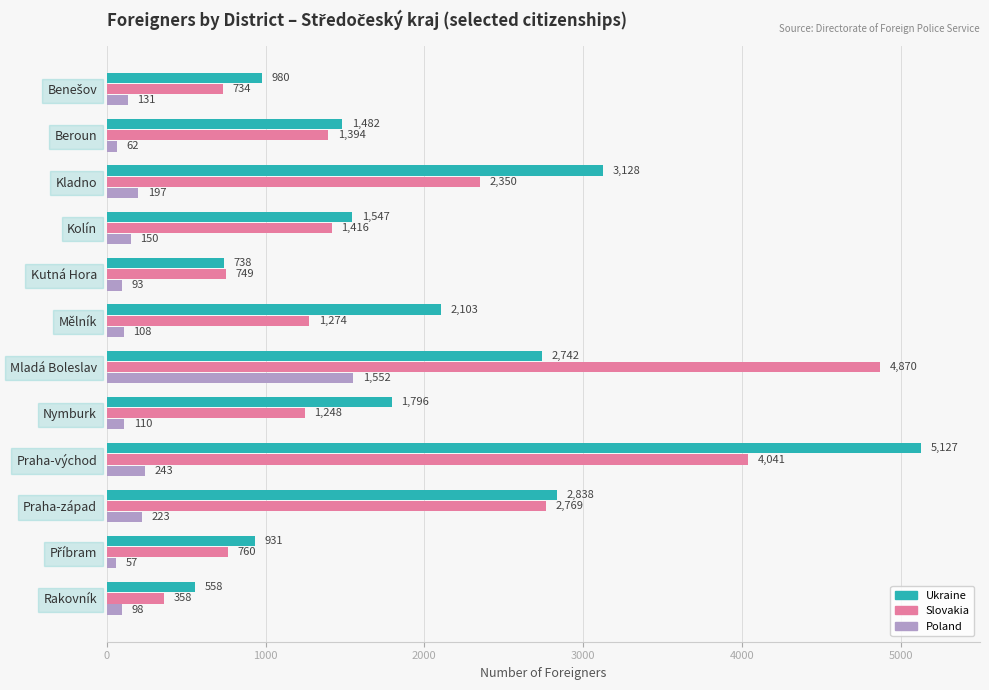

At which label is Poland closest to 804?

Praha-východ